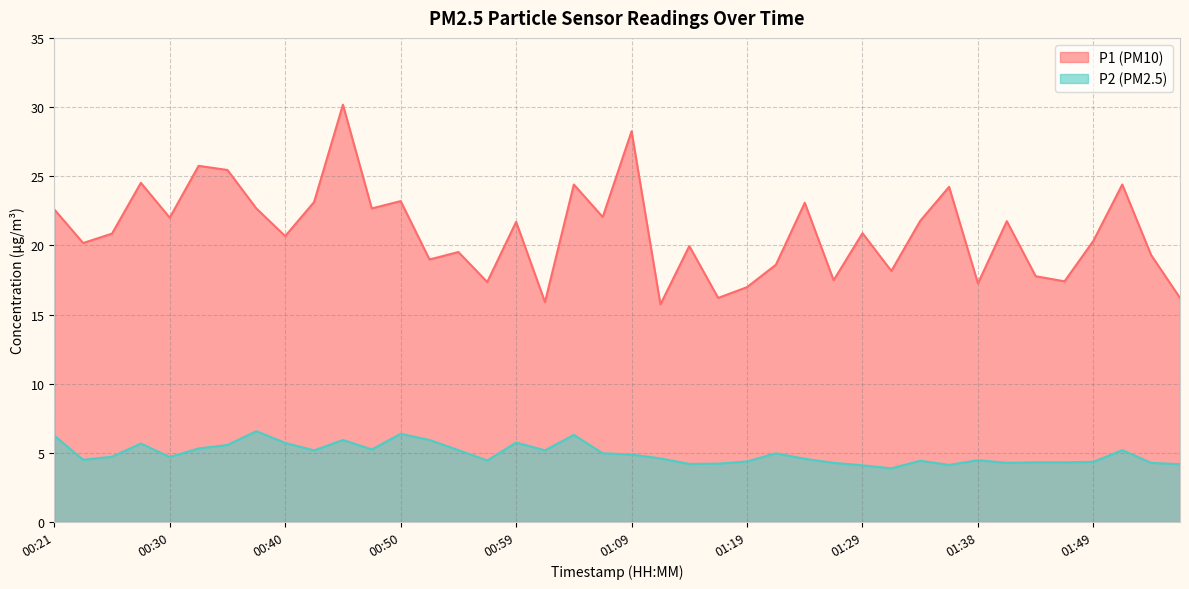

What is the label of the 3rd point from the right?

01:54